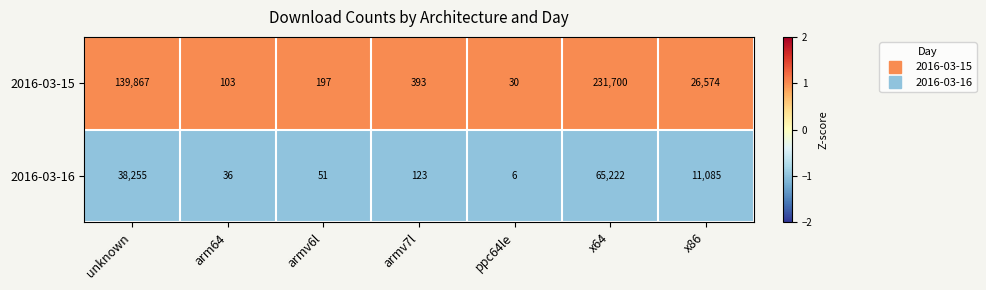

The 2016-03-16 series shows 69 at armv6l. True or false?

False